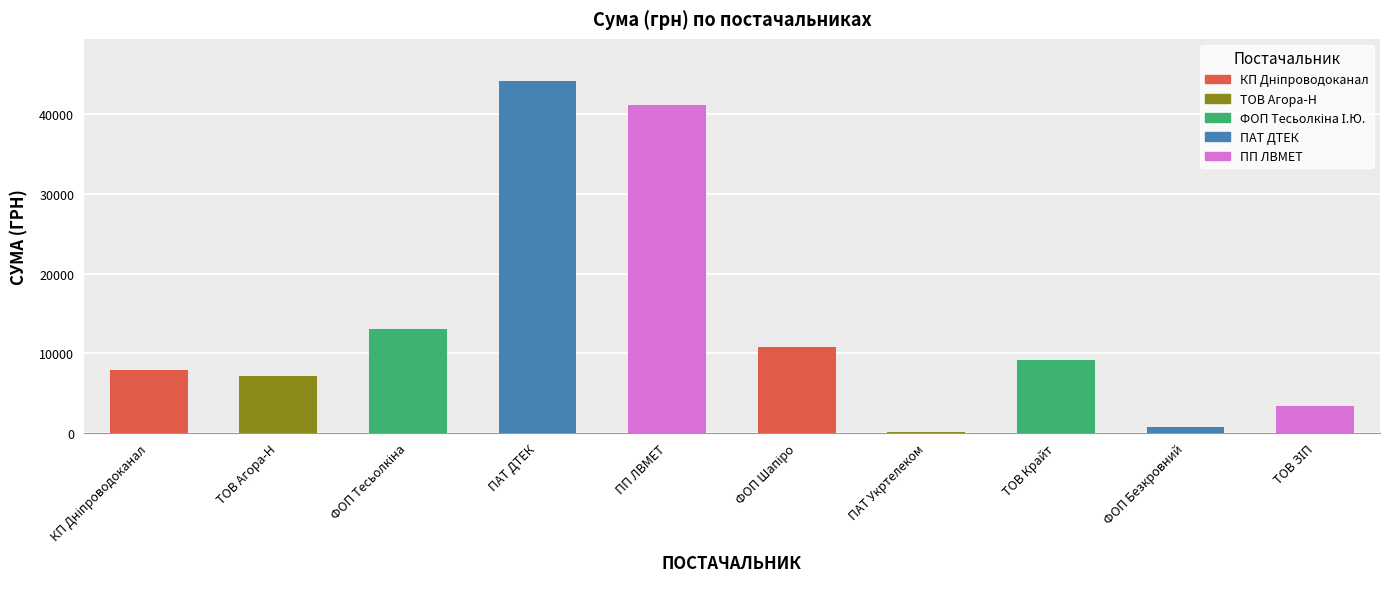

True or false: the data shows 9101.0 at ТОВ Крайт.

True